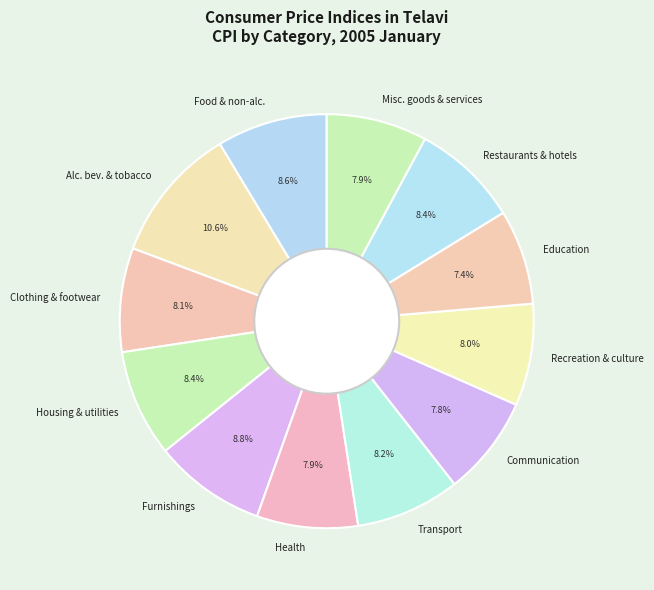

Do Communication and Education together represent more than half of the pie?

No